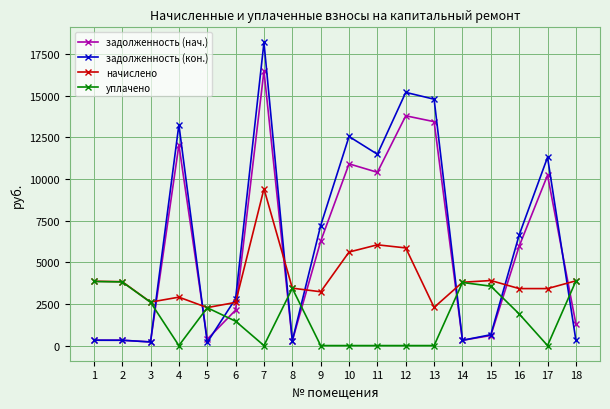

Where does the начислено series first go above 3801?

1